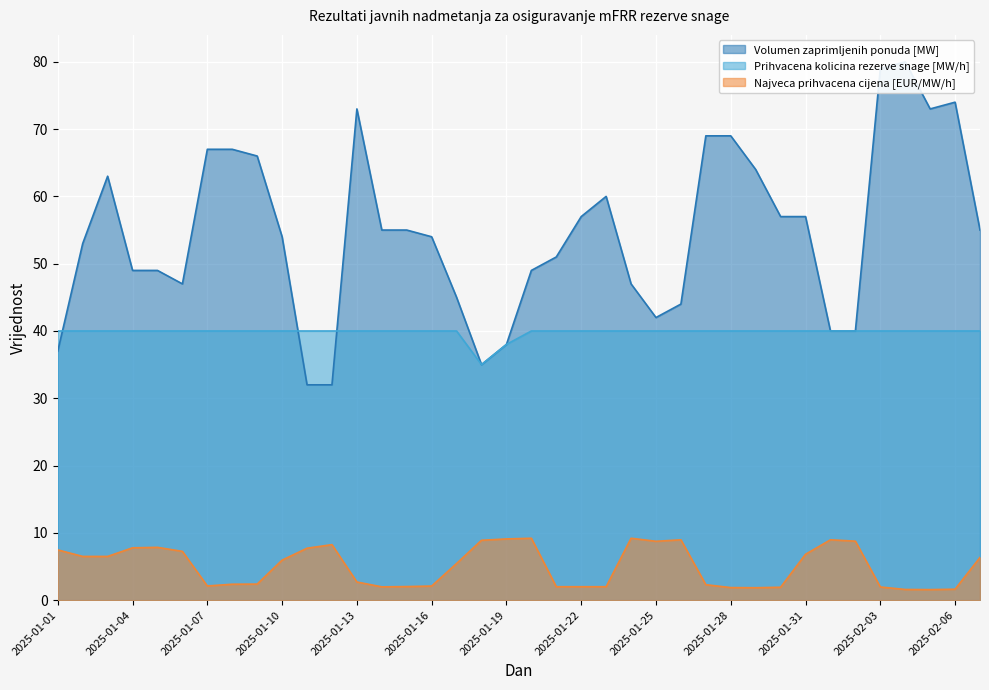

The Volumen zaprimljenih ponuda [MW] series shows 60.0 at 2025-01-23. True or false?

True